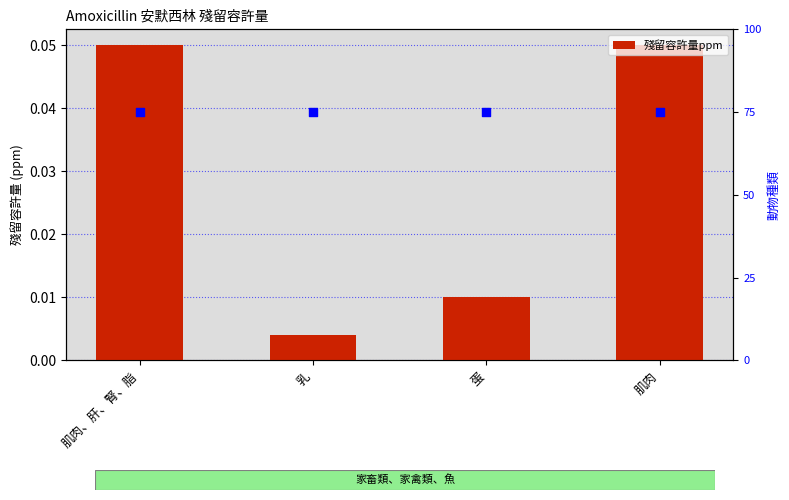

Which series has the largest total across all categories?

動物種類